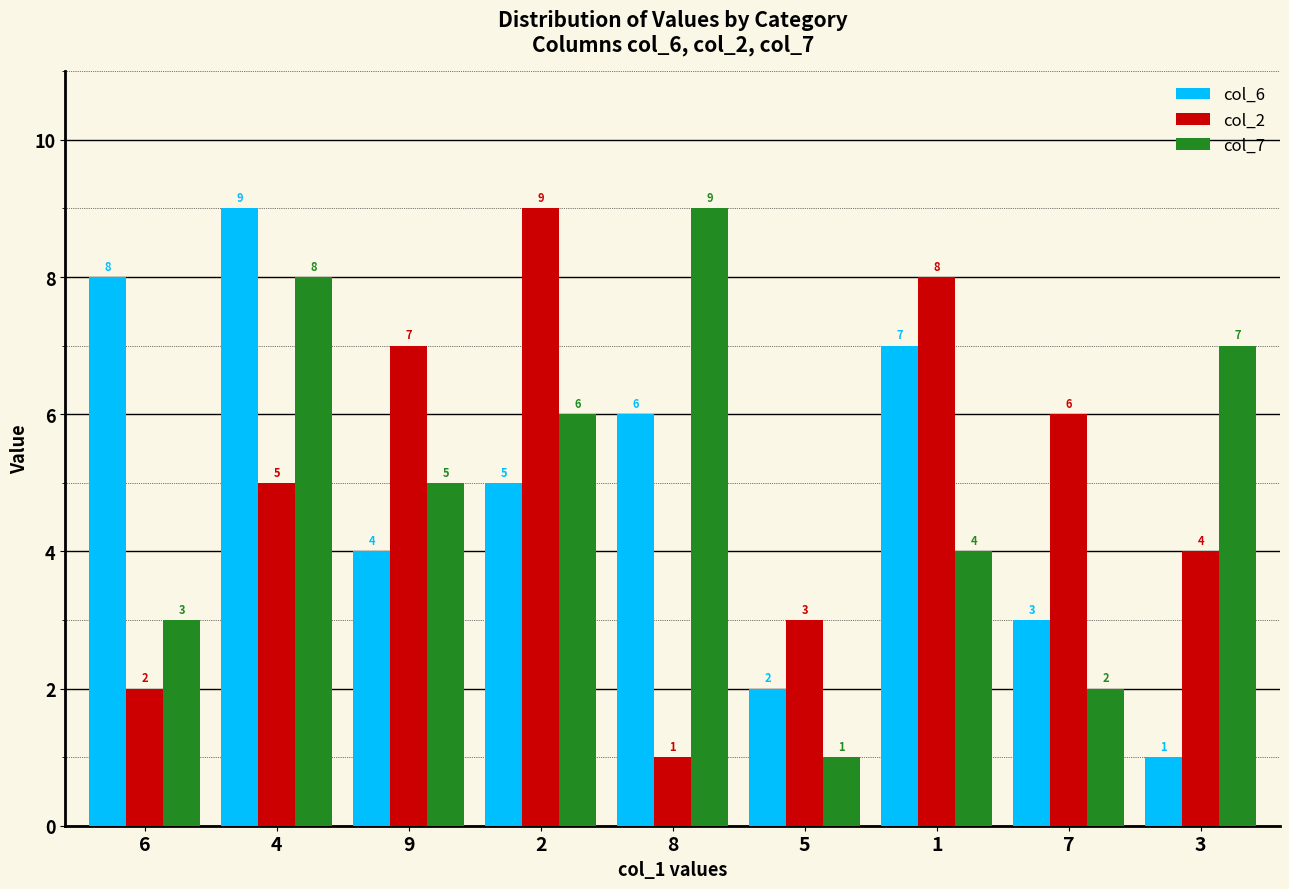

How many series are shown in this chart?

3